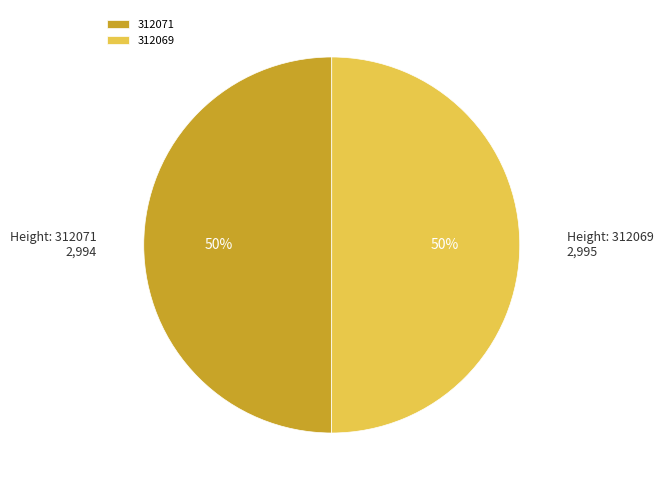

What percentage is the 312071 slice, to the nearest percent?

50%